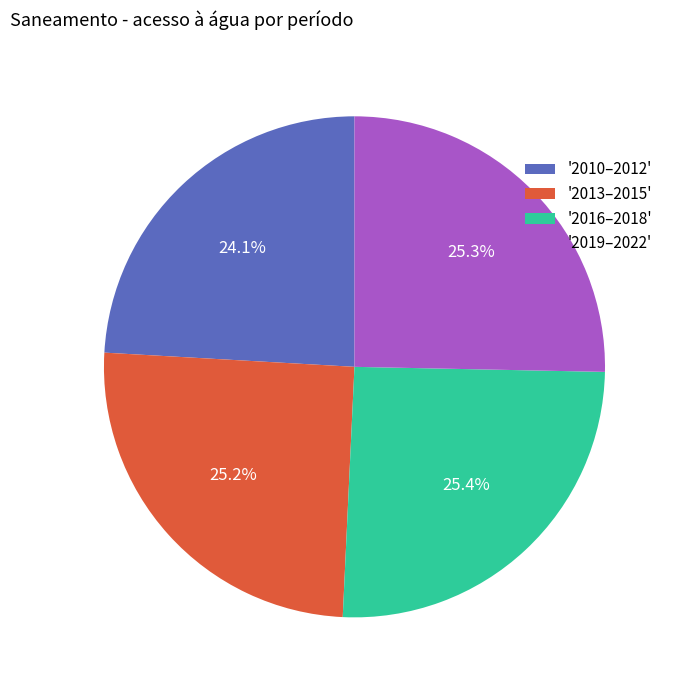

What is the ratio of the value at '2010–2012' to the value at '2013–2015'?

1.0